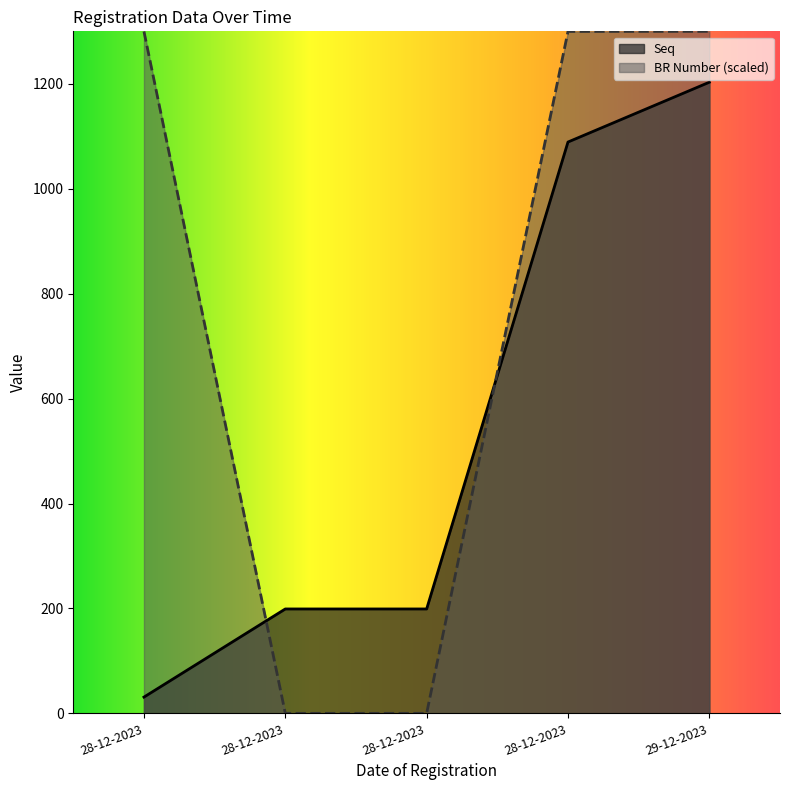

Reading left to right, extract all data points from this chart.

Seq: 28-12-2023=31.0	28-12-2023=199.0	28-12-2023=199.0	28-12-2023=1089.0	29-12-2023=1203.0
BR Number: 28-12-2023=1299.8	28-12-2023=0.0	28-12-2023=0.0	28-12-2023=1299.8	29-12-2023=1300.0